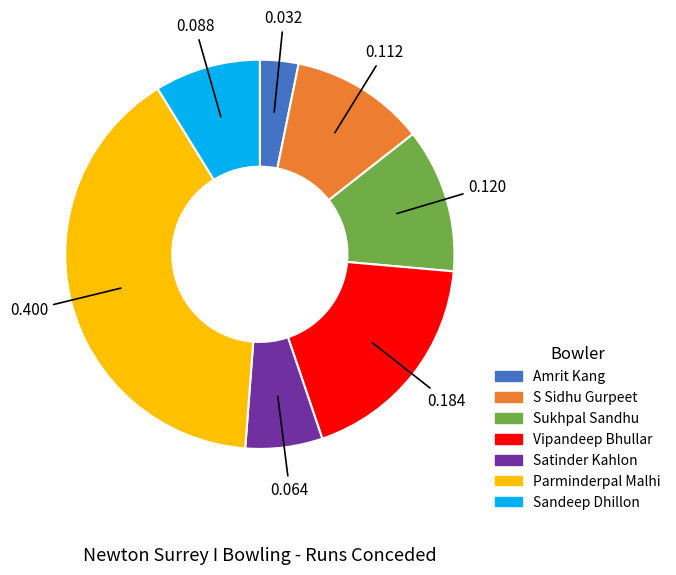

Does Satinder Kahlon represent more than half of the total?

No